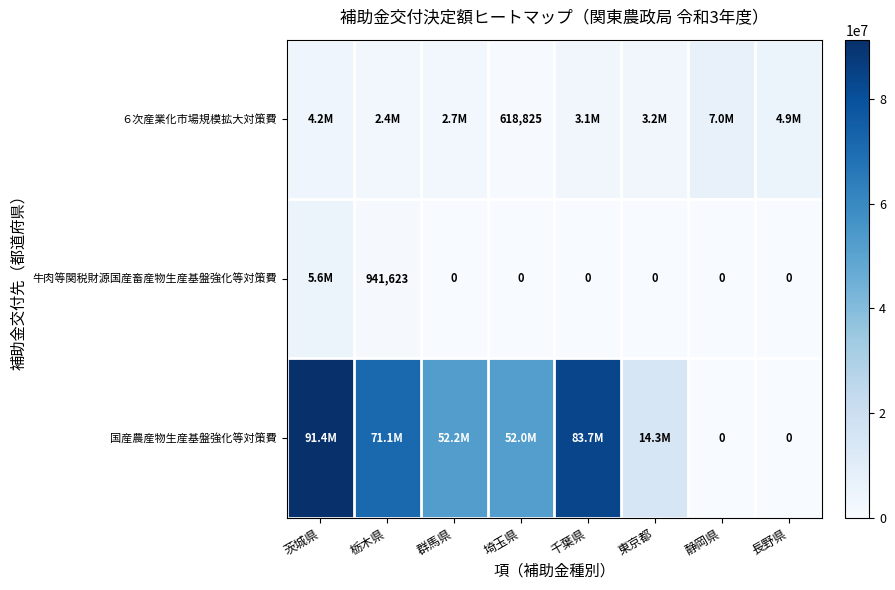

At which category is the sum across all series the highest?

茨城県